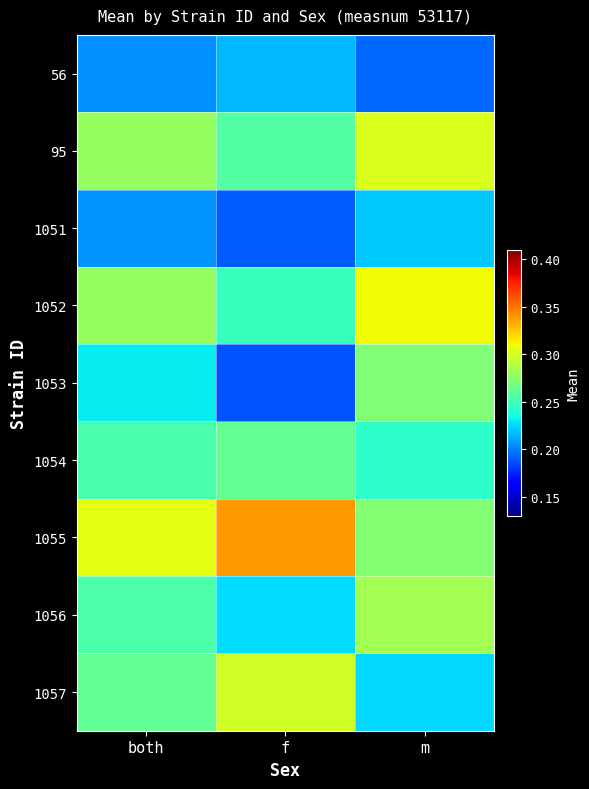

Which series has the largest total across all categories?

1055